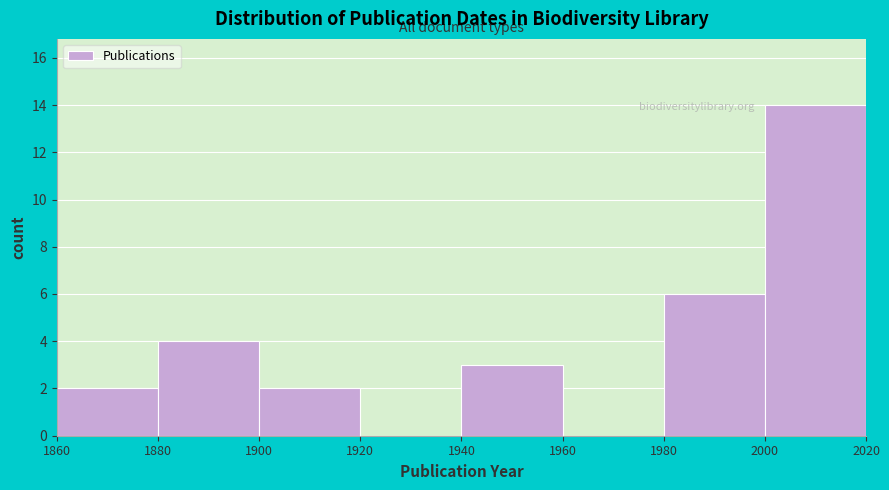

Over which range of the x-axis is the bar tallest?

2000 to 2020